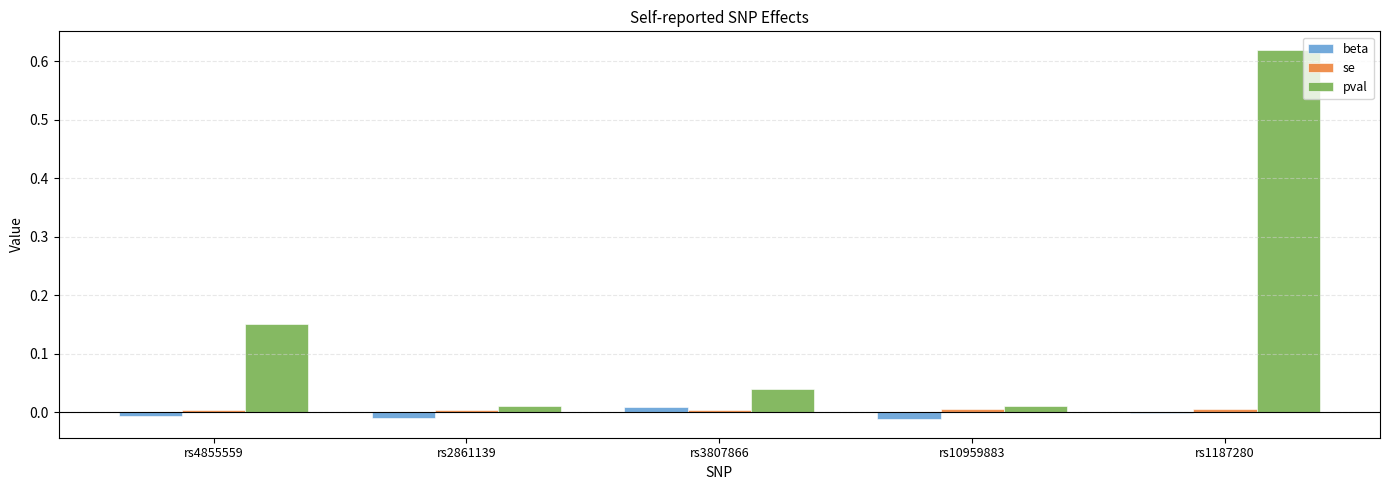

Reading left to right, what are all the values shown in this chart?

beta: rs4855559=-0.0	rs2861139=-0.0	rs3807866=0.0	rs10959883=-0.0	rs1187280=-0.0
se: rs4855559=0.0	rs2861139=0.0	rs3807866=0.0	rs10959883=0.0	rs1187280=0.0
pval: rs4855559=0.1	rs2861139=0.0	rs3807866=0.0	rs10959883=0.0	rs1187280=0.6